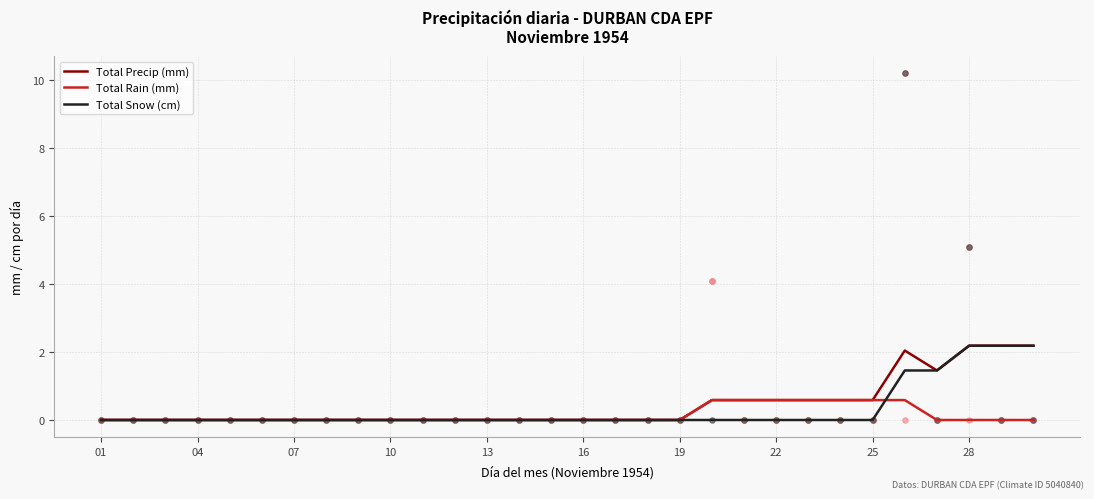

What are all the series names shown in the legend?

Total Precip (mm), Total Rain (mm), Total Snow (cm)